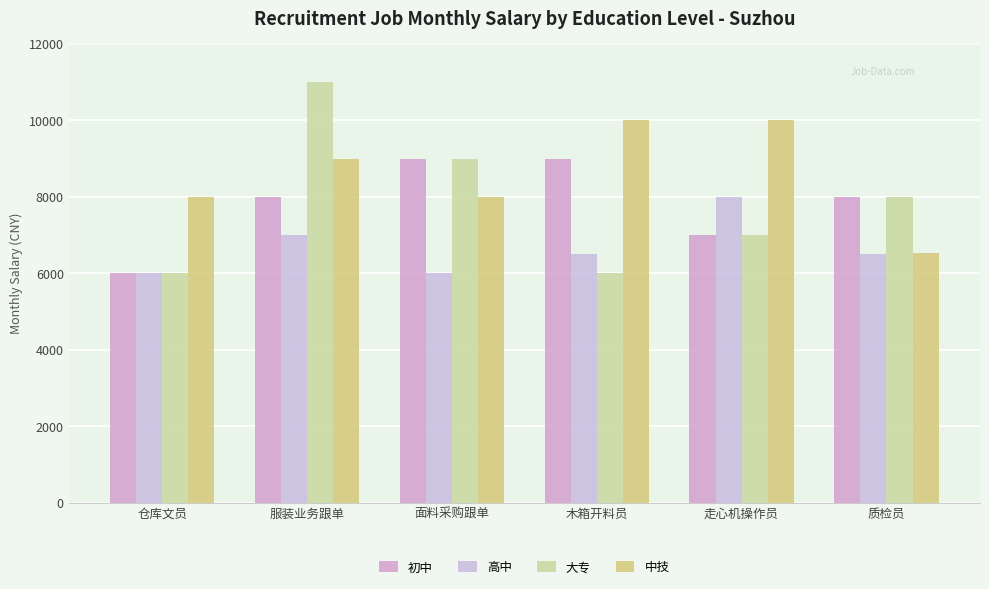

Rank the categories by 初中 value from highest to lowest.

面料采购跟单, 木箱开料员, 服装业务跟单, 质检员, 走心机操作员, 仓库文员